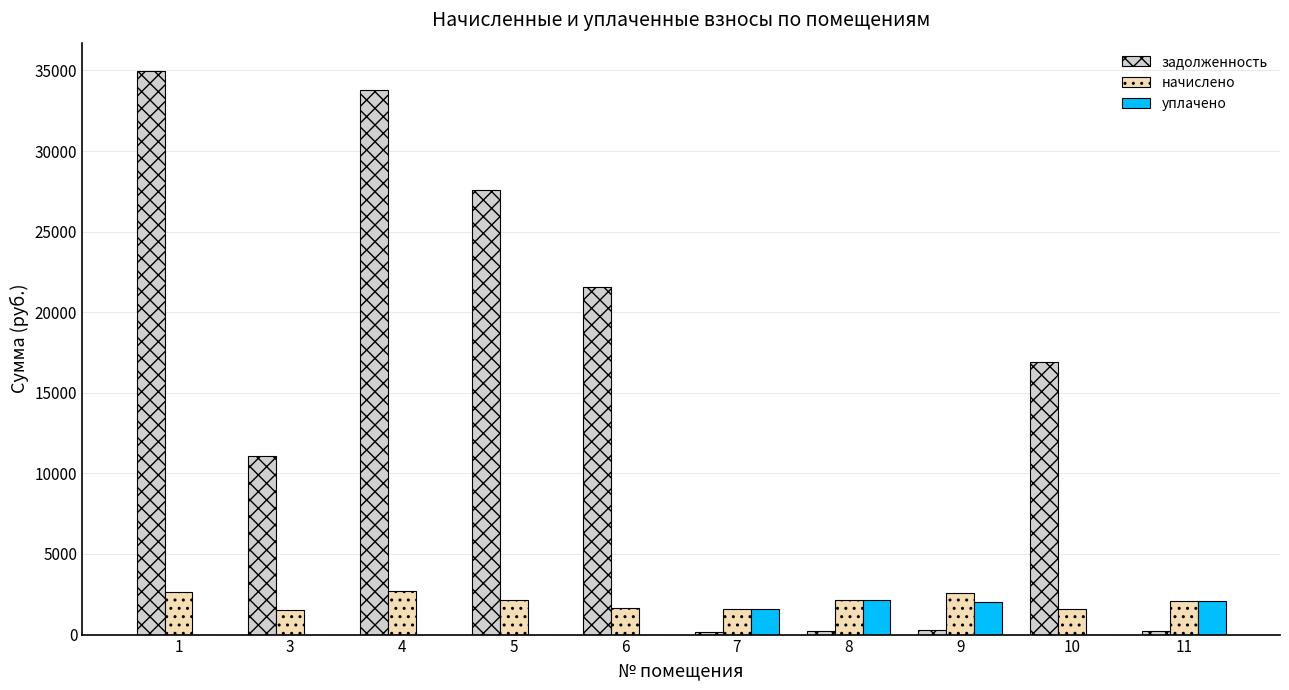

Between 6 and 11, which series saw the biggest shift?

задолженность